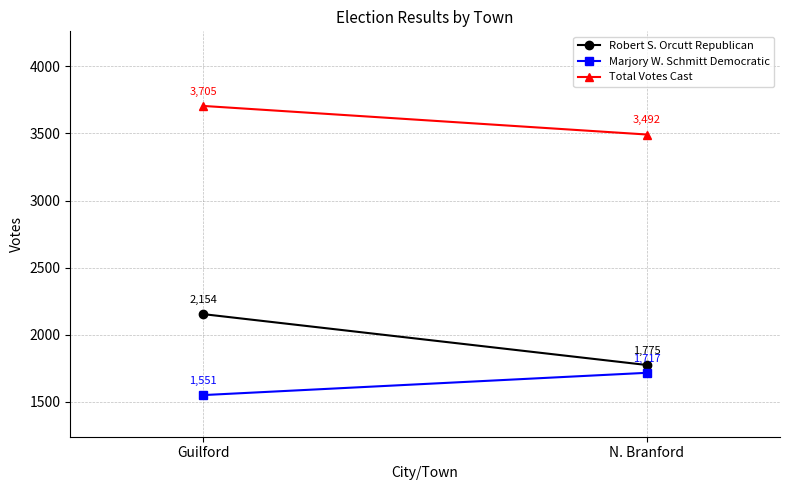

What position from the left is Guilford?

1